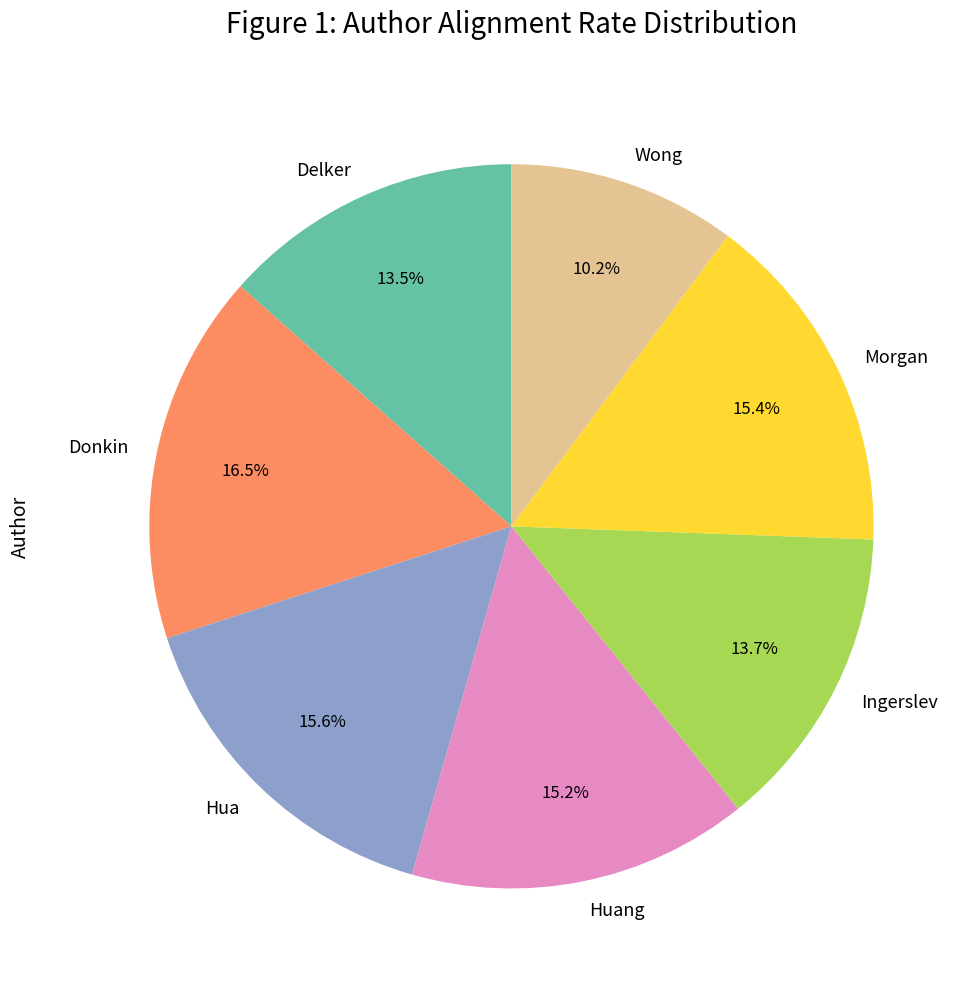

The Ingerslev slice represents 21% of the pie. True or false?

False